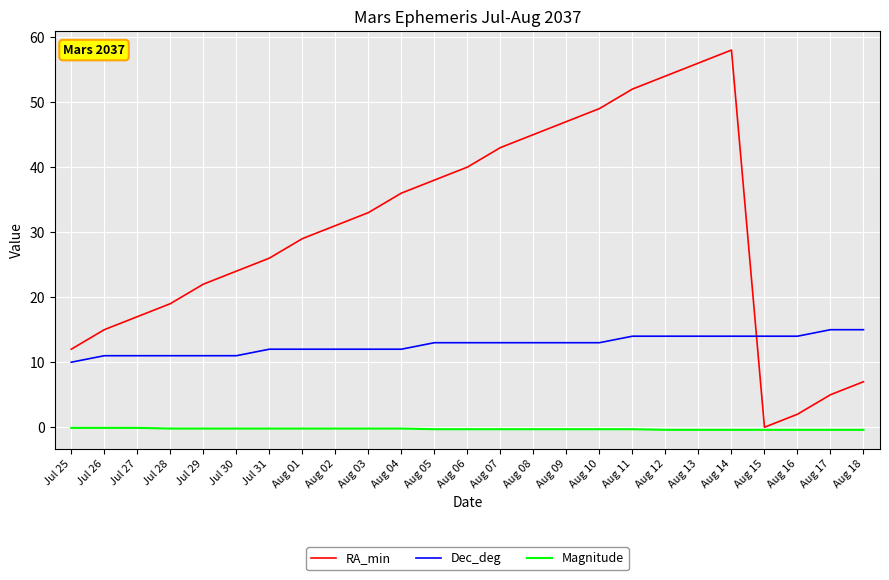

Between Aug 02 and Aug 07, which series saw the biggest shift?

RA_min